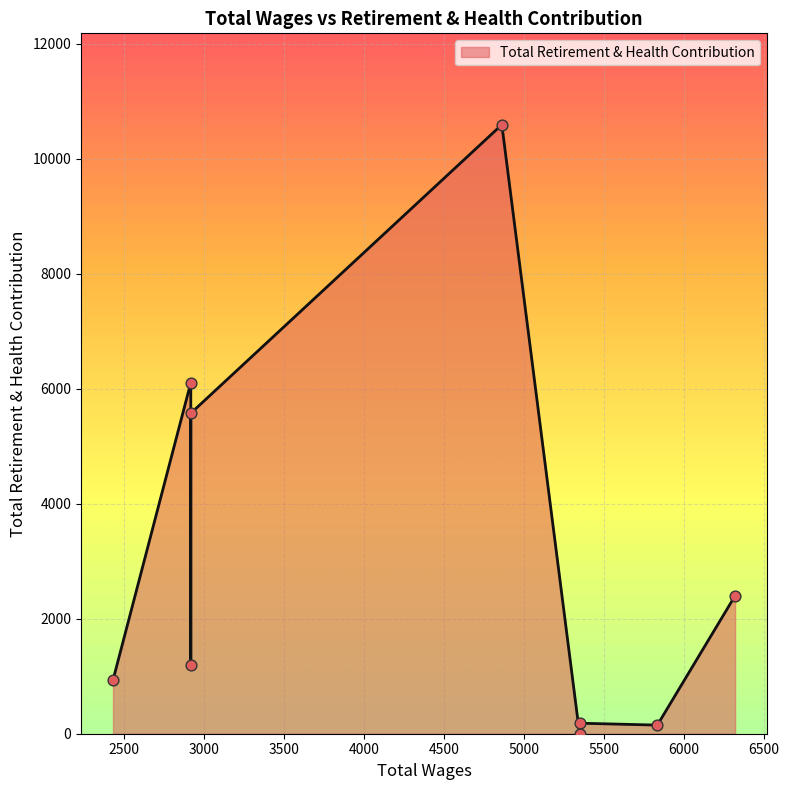

What is the change in value from 2916.0 to 2916.0?

-4903